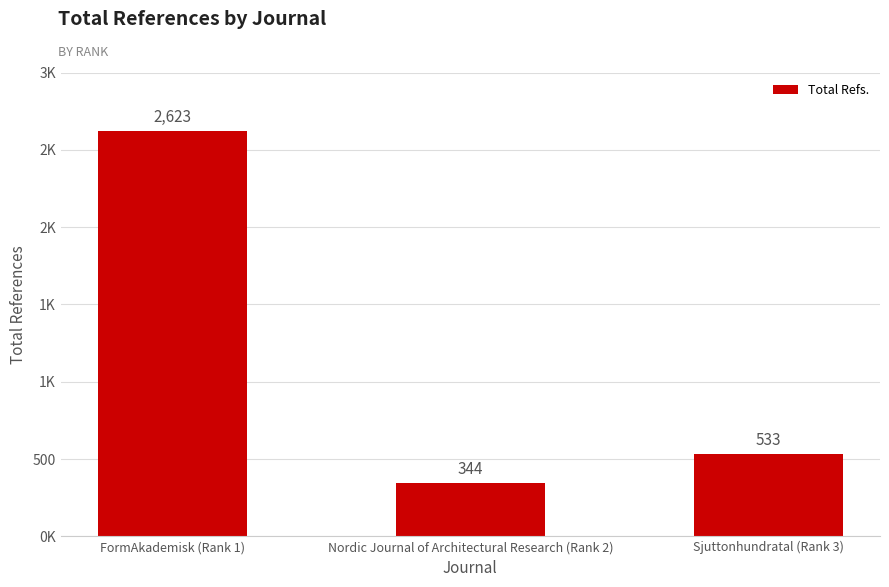

Does the chart contain any negative values?

No